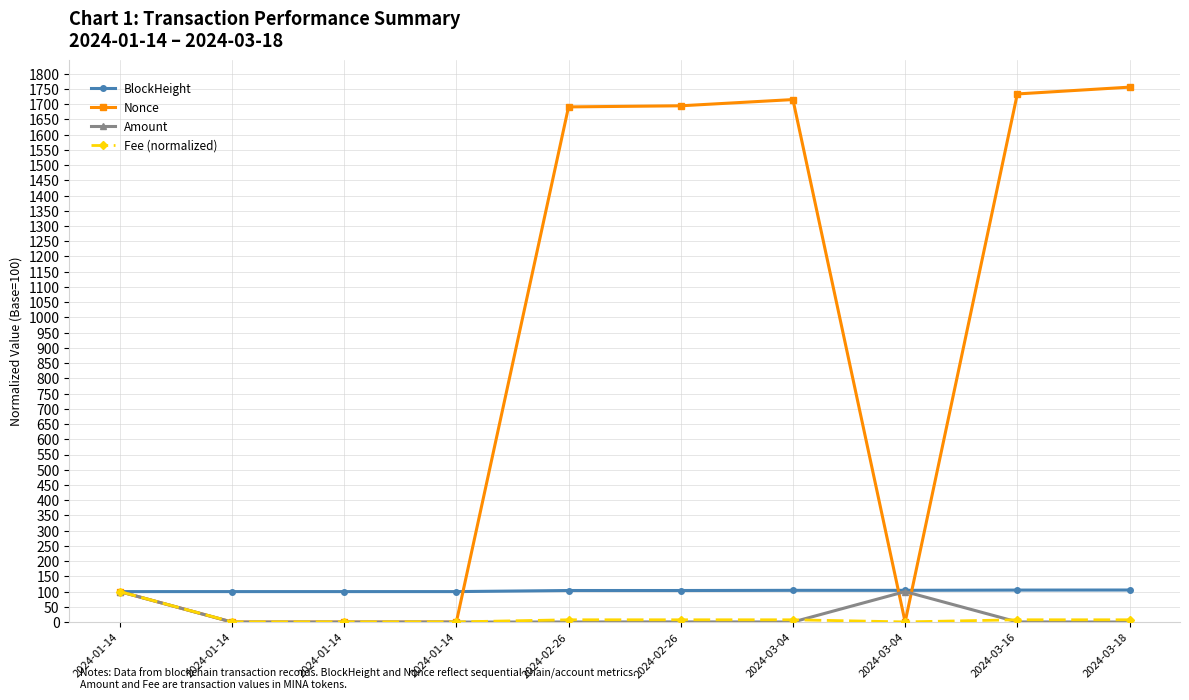

How many lines are shown in the chart?

4